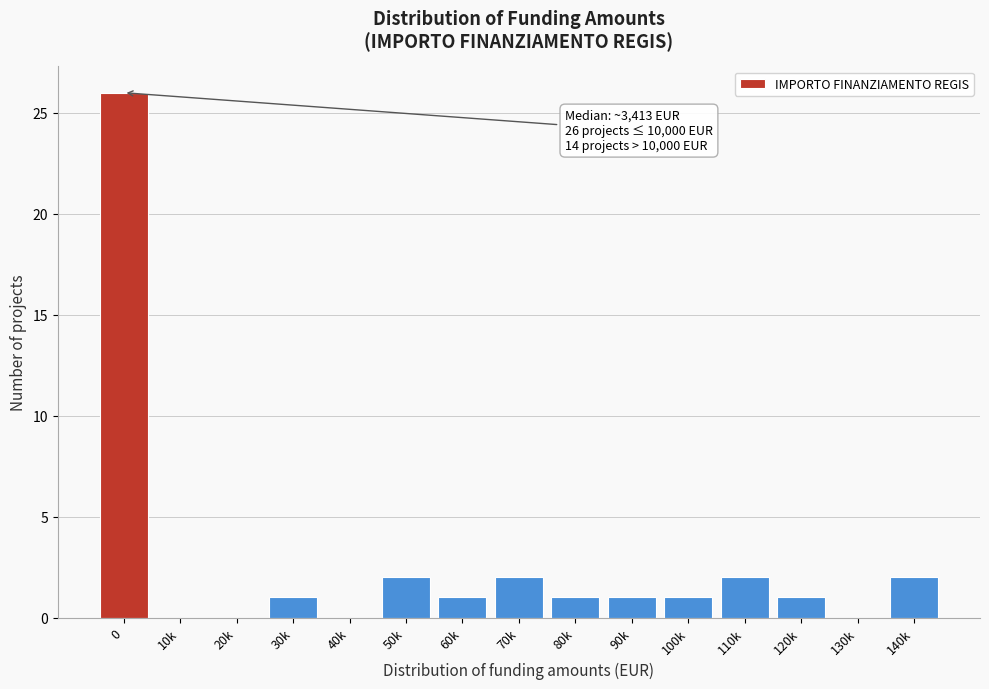

Reading left to right, what are all the values shown in this chart?

0=26	10k=0	20k=0	30k=1	40k=0	50k=2	60k=1	70k=2	80k=1	90k=1	100k=1	110k=2	120k=1	130k=0	140k=2